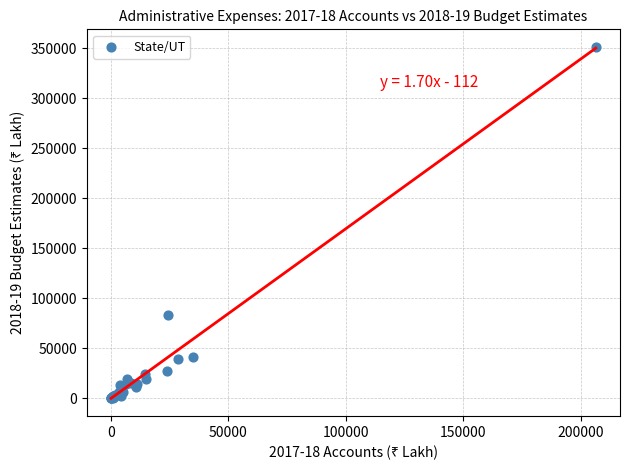

What Y value in the scatter plot is closest to 175607?

83105.9